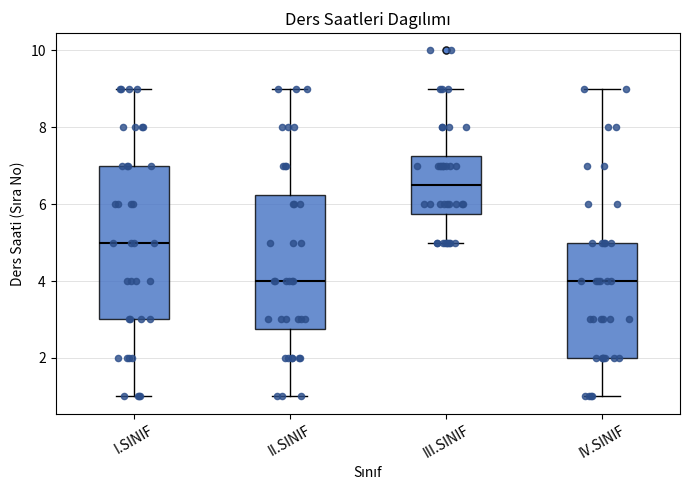

Reading left to right, read every box against the y-axis: the position of its median line, the range the box covers, and the ends of its whiskers. The values are not printed on the chart, so give them approximately, as read against the axis.

I.SINIF: median 5.0, box 3.0 to 7.0, whiskers 1.0 to 9.0
II.SINIF: median 4.0, box 2.8 to 6.2, whiskers 1.0 to 9.0
III.SINIF: median 6.6, box 5.8 to 7.2, whiskers 5.0 to 9.0
IV.SINIF: median 4.0, box 2.0 to 5.0, whiskers 1.0 to 9.0